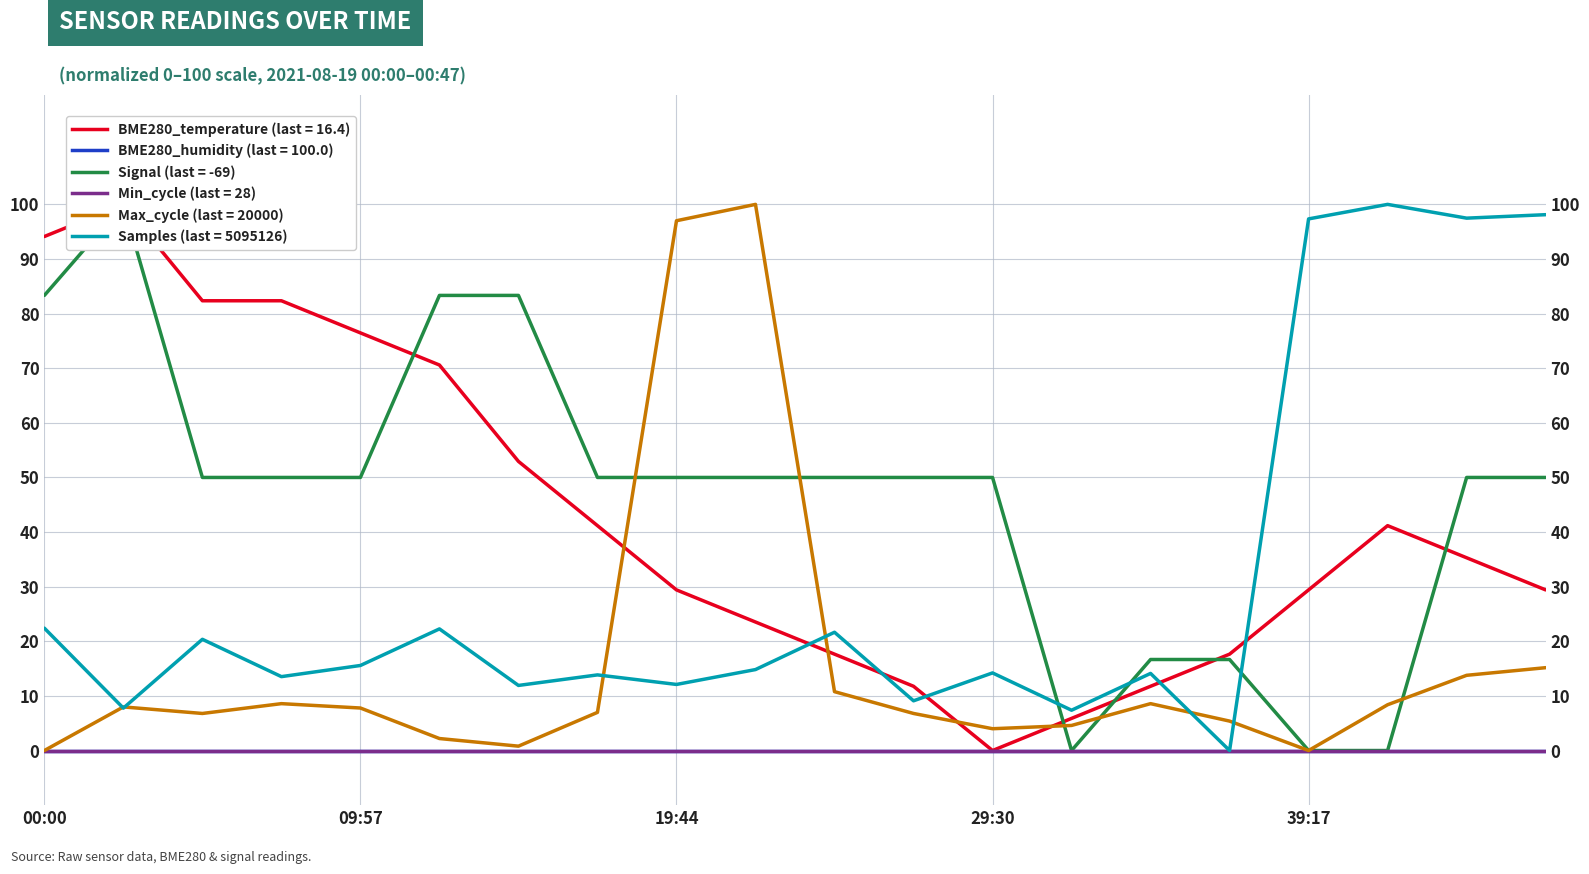

True or false: BME280_temperature and BME280_humidity cross at least once.

False